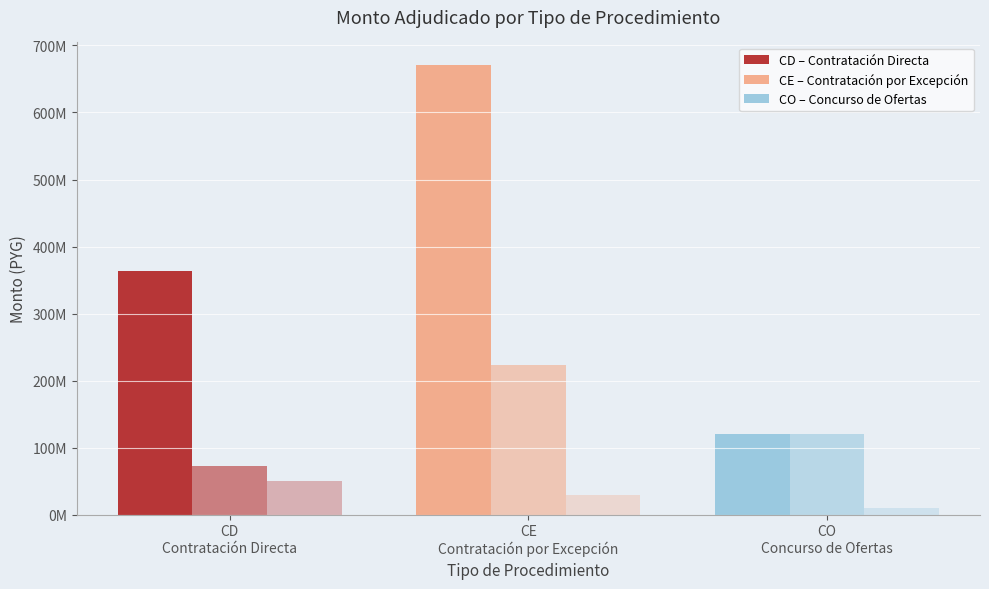

Are the bars horizontal?

No